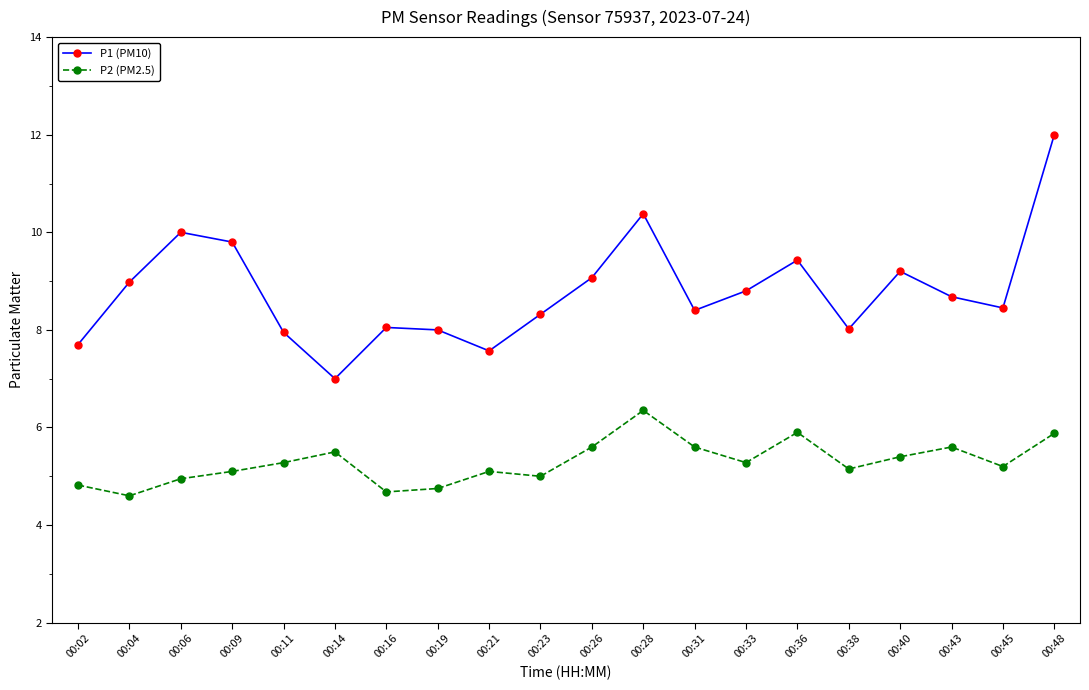

The P1 (PM10) series shows 8.0 at 00:19. True or false?

True